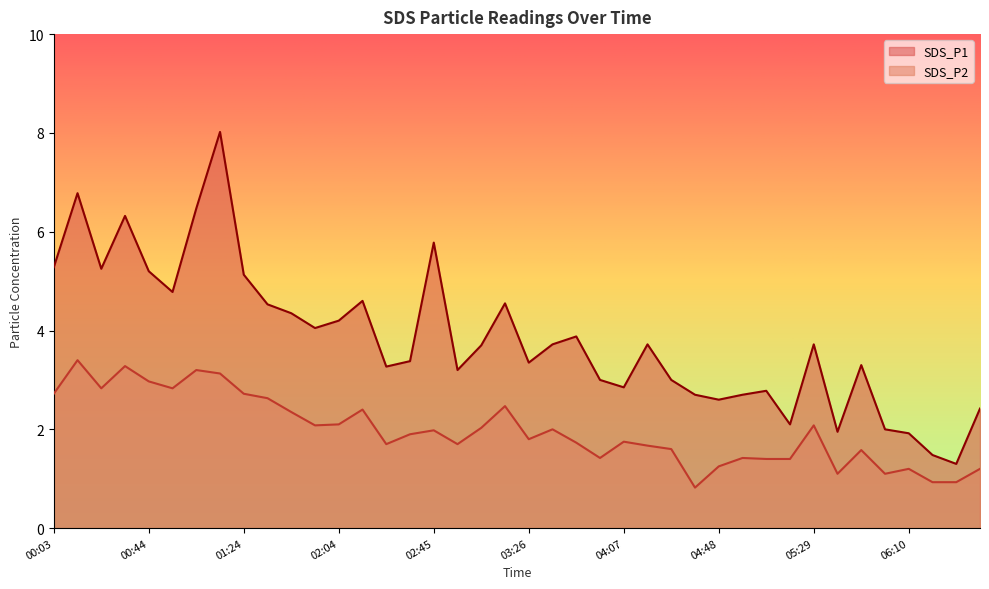

The value of SDS_P1 at 05:49 is 3.3. True or false?

True